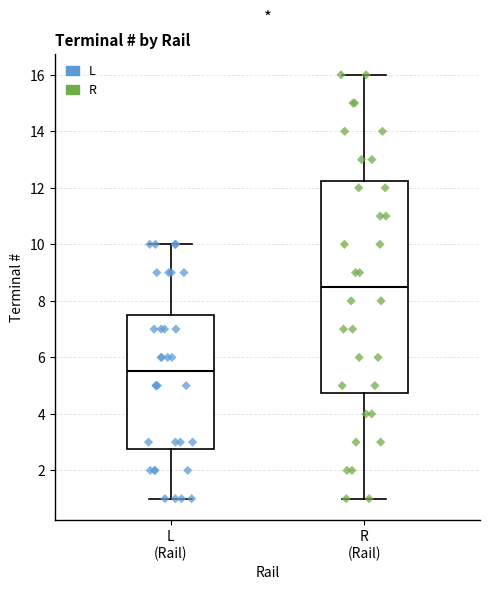

Where does the lower whisker of the box for R (Rail) end on the y-axis? The values are not printed on the chart, so give them approximately, as read against the axis.

1.0